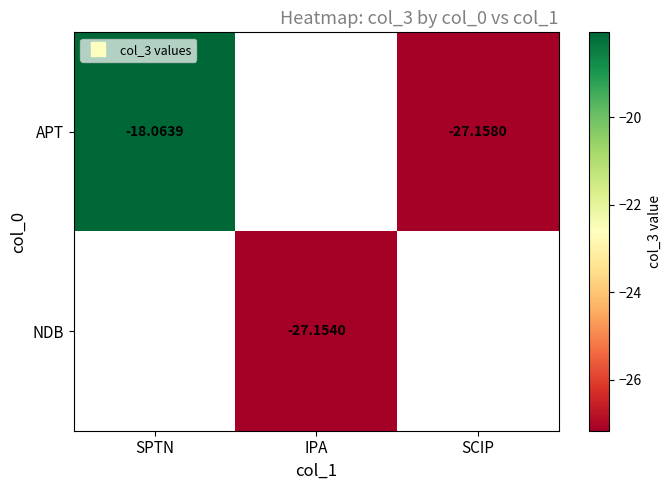

What is the smallest value displayed?

-27.2